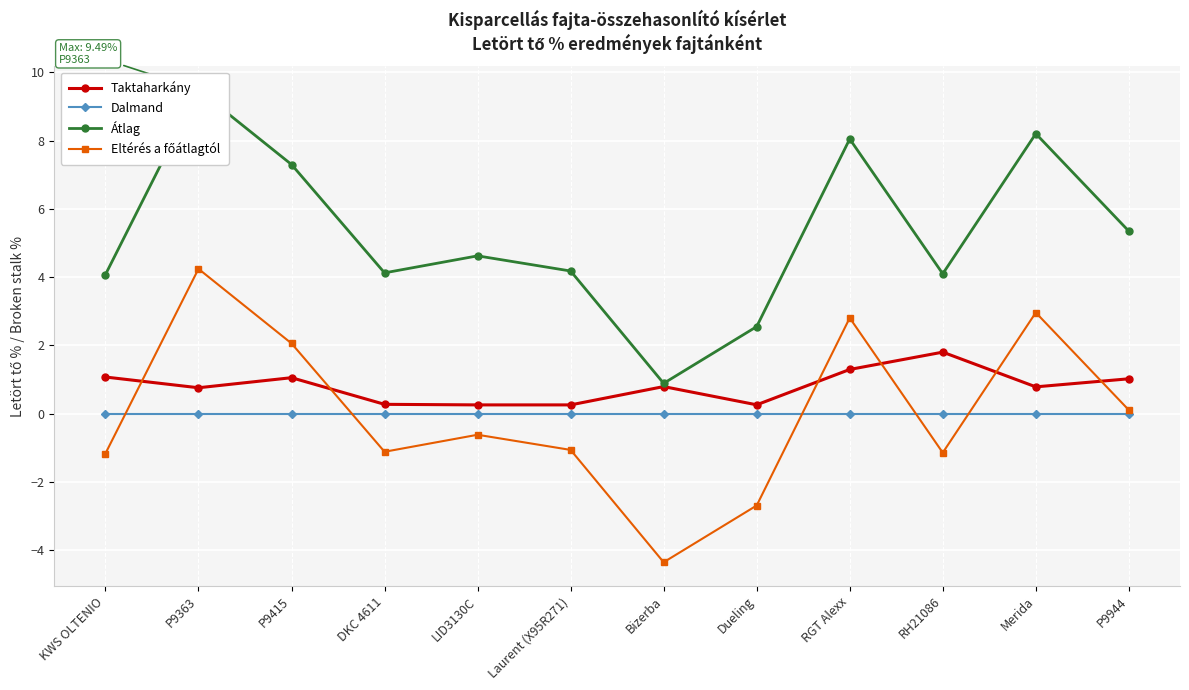

Which series has the widest spread of values?

Átlag